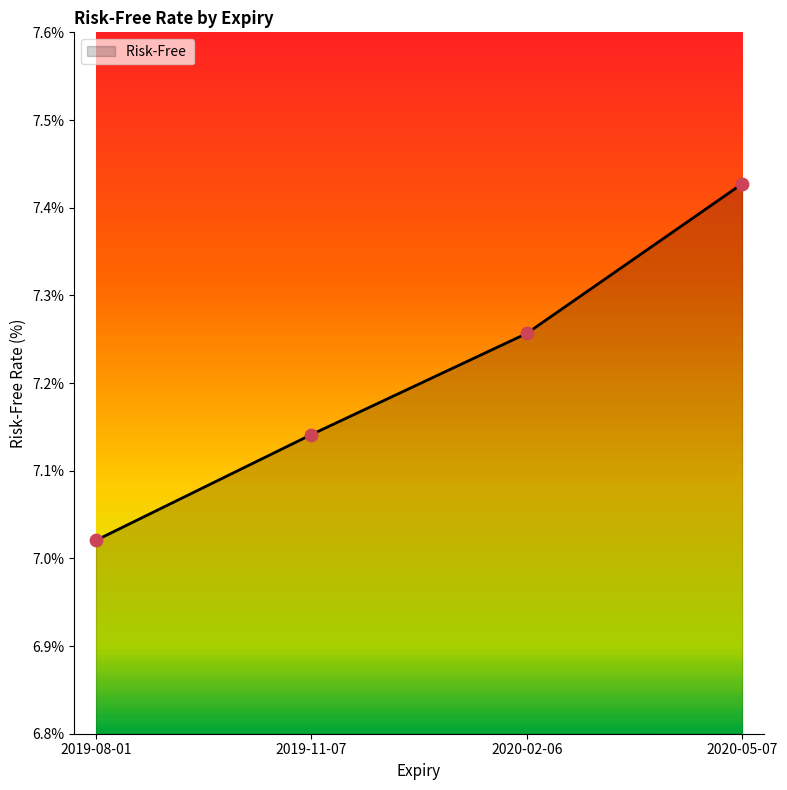

Which has a higher value, 2019-08-01 or 2020-05-07?

2020-05-07